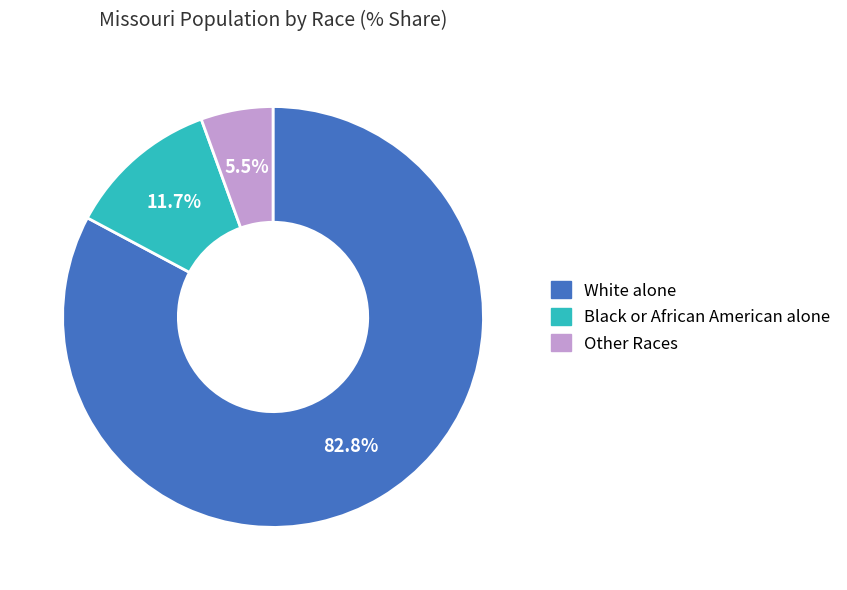

How many segments does this pie chart have?

3